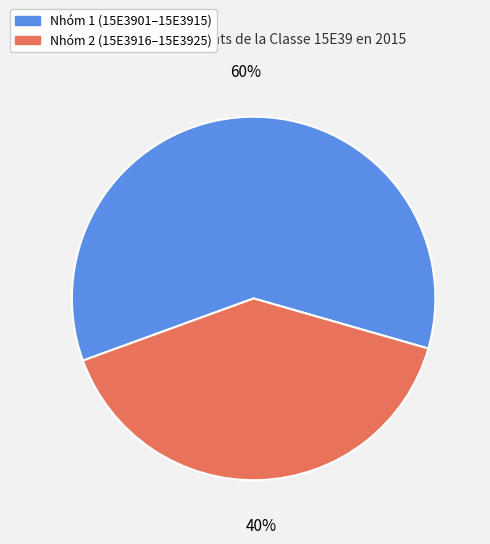

Rank the categories by value from highest to lowest.

Nhóm 1 (15E3901–15E3915), Nhóm 2 (15E3916–15E3925)